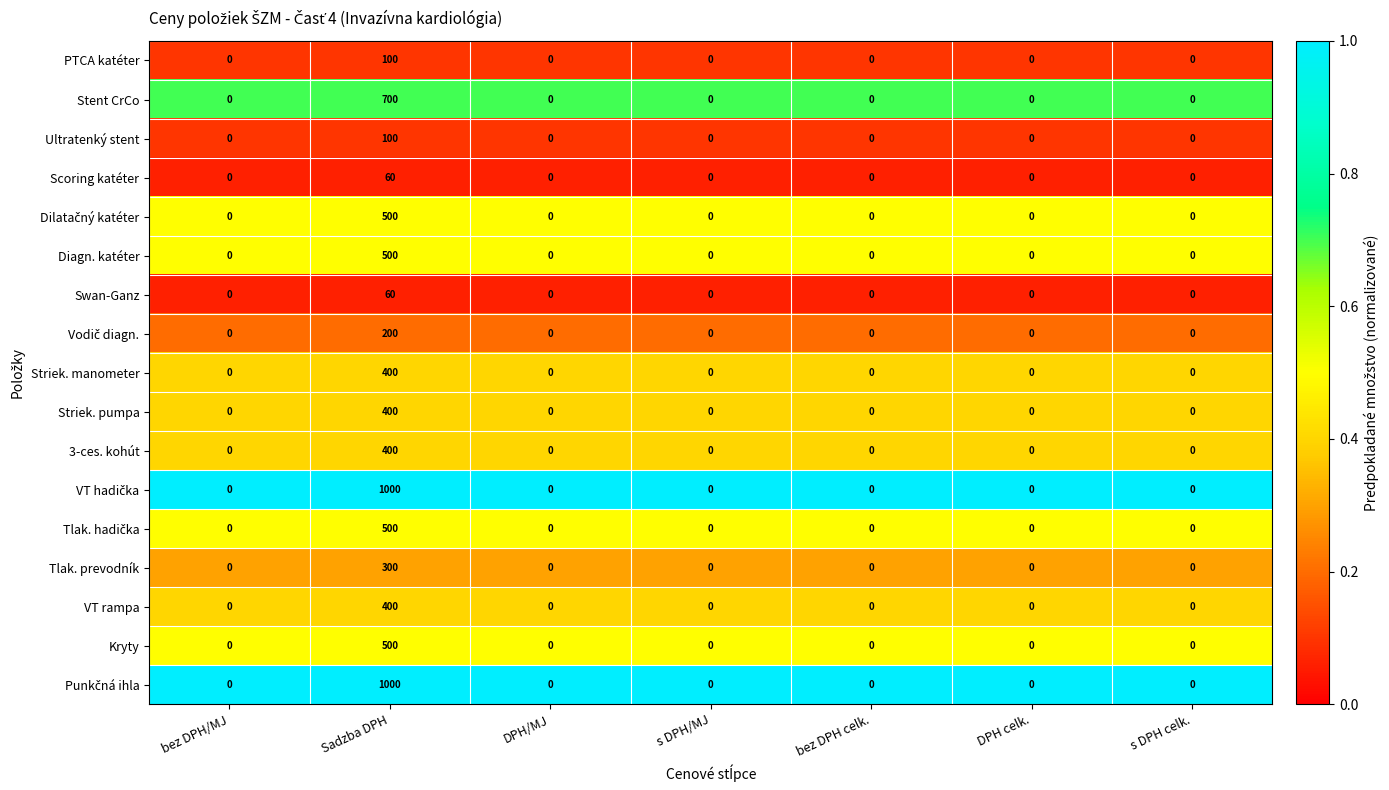

At which label does VT rampa reach its peak?

Sadzba DPH